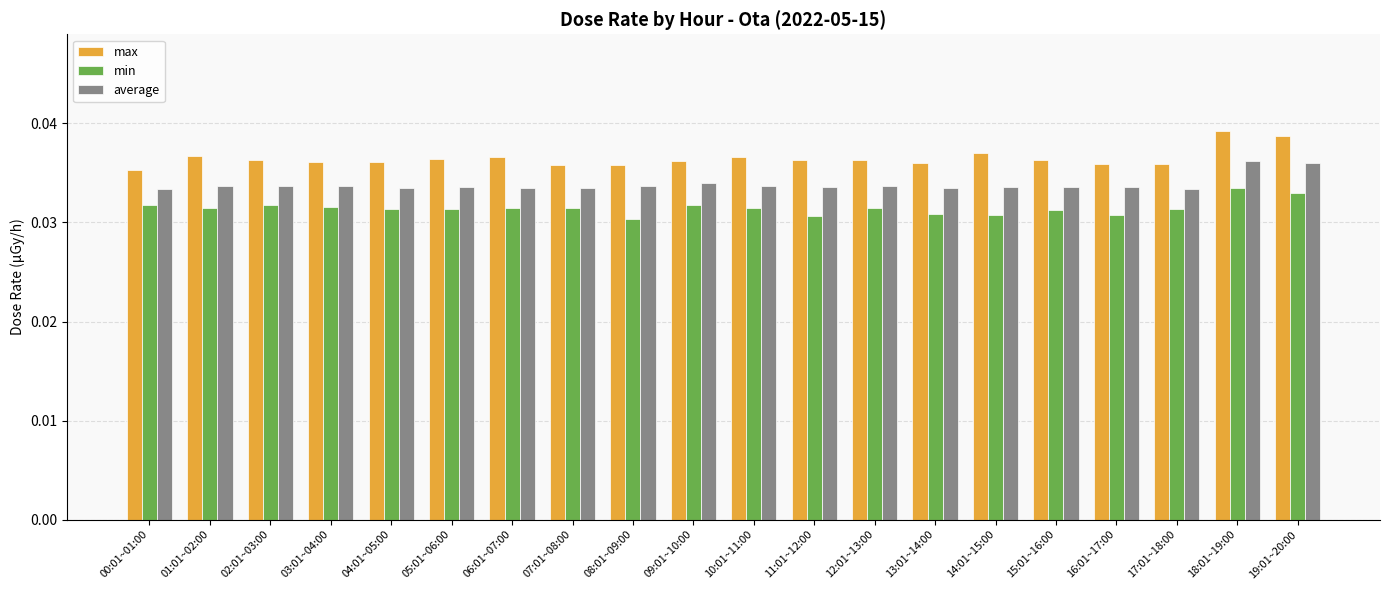

At which label does max reach its minimum?

00:01~01:00